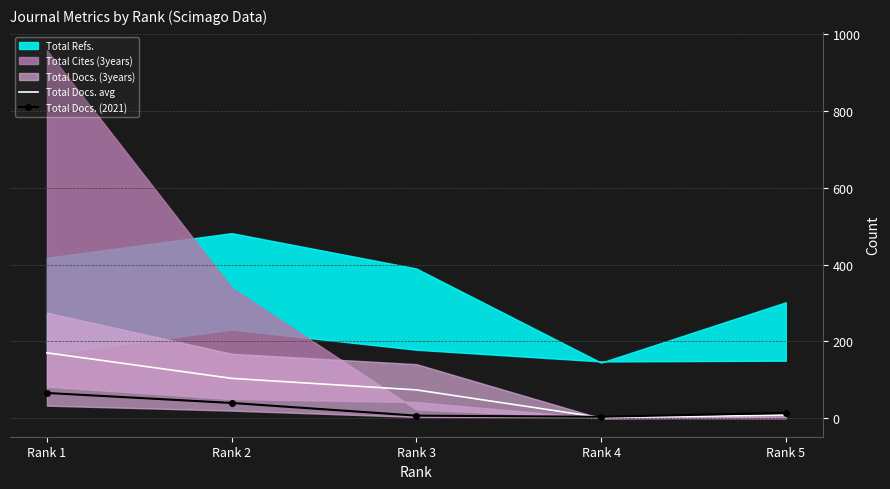

List the labels in order of Total Docs. avg value, largest first.

Rank 1, Rank 2, Rank 3, Rank 5, Rank 4